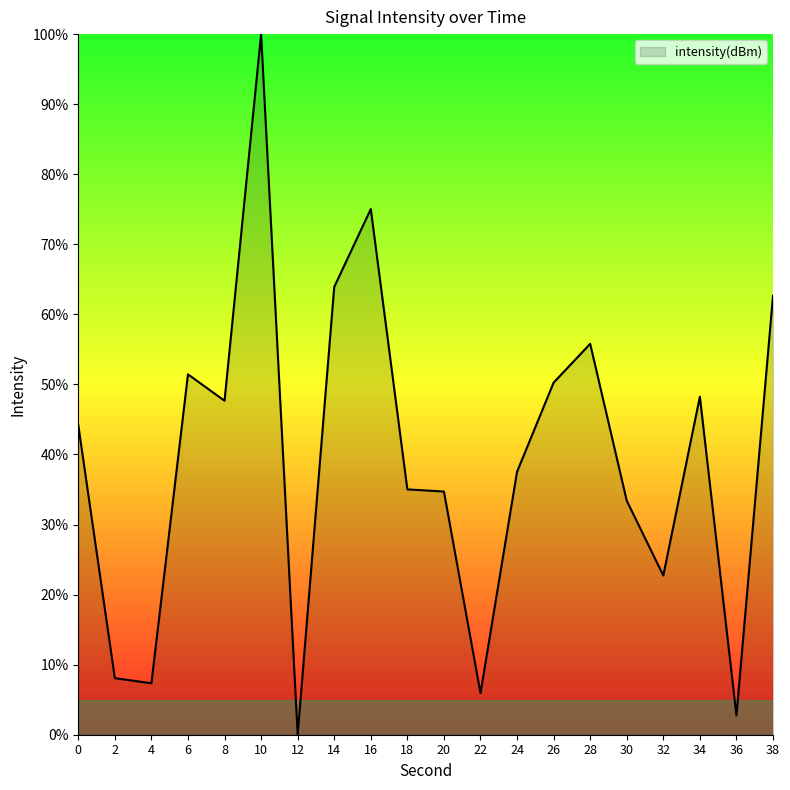

Where is the data nearest to the value 50?

26